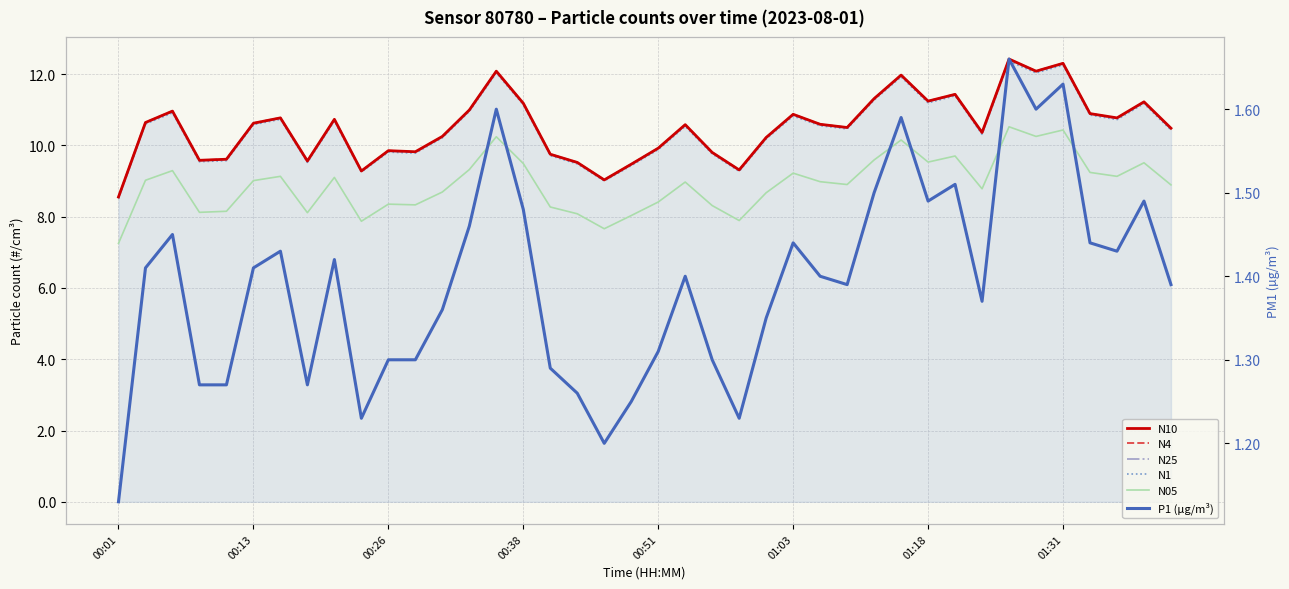

True or false: P1 (µg/m³) has more than 0 interior local peaks.

True